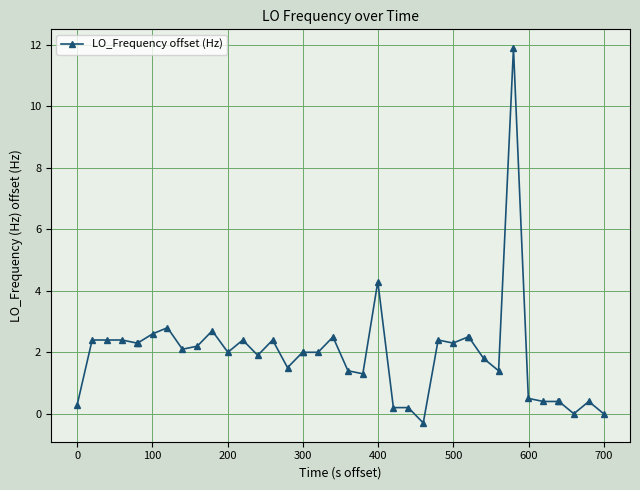

What is the value of the 20th point from the left?

2.5